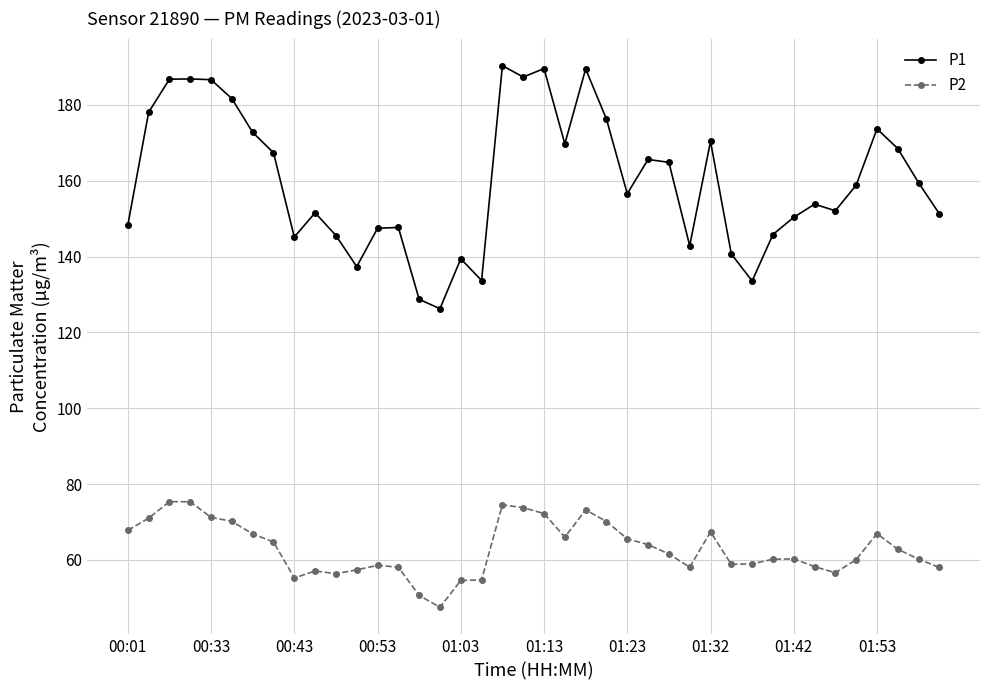

True or false: P2 and P1 intersect in this chart.

False